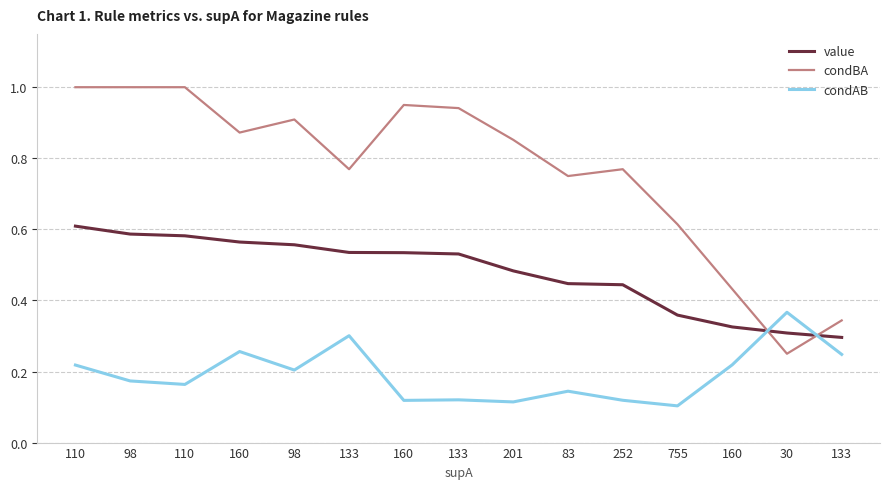

The value of value at 110 is 0.8. True or false?

False